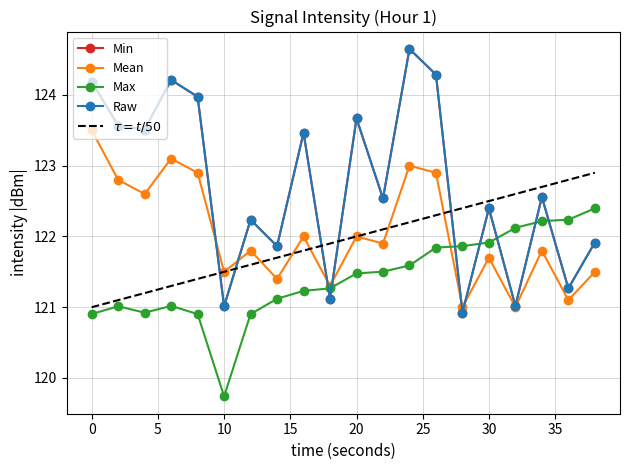

Is it true that Intensity_mean equals 68.0 at 18?

False